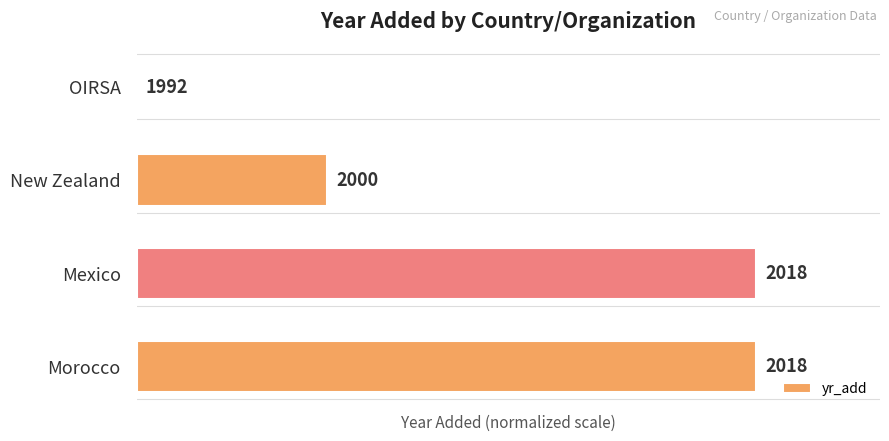

Are the bars horizontal?

Yes